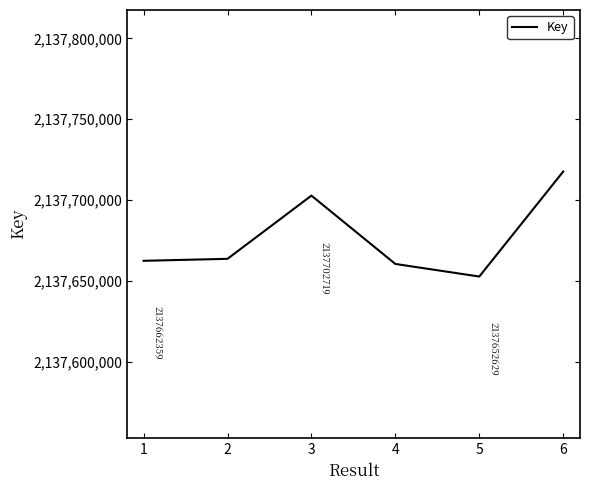

The chart shows a value of 2137717612 at 6. True or false?

True